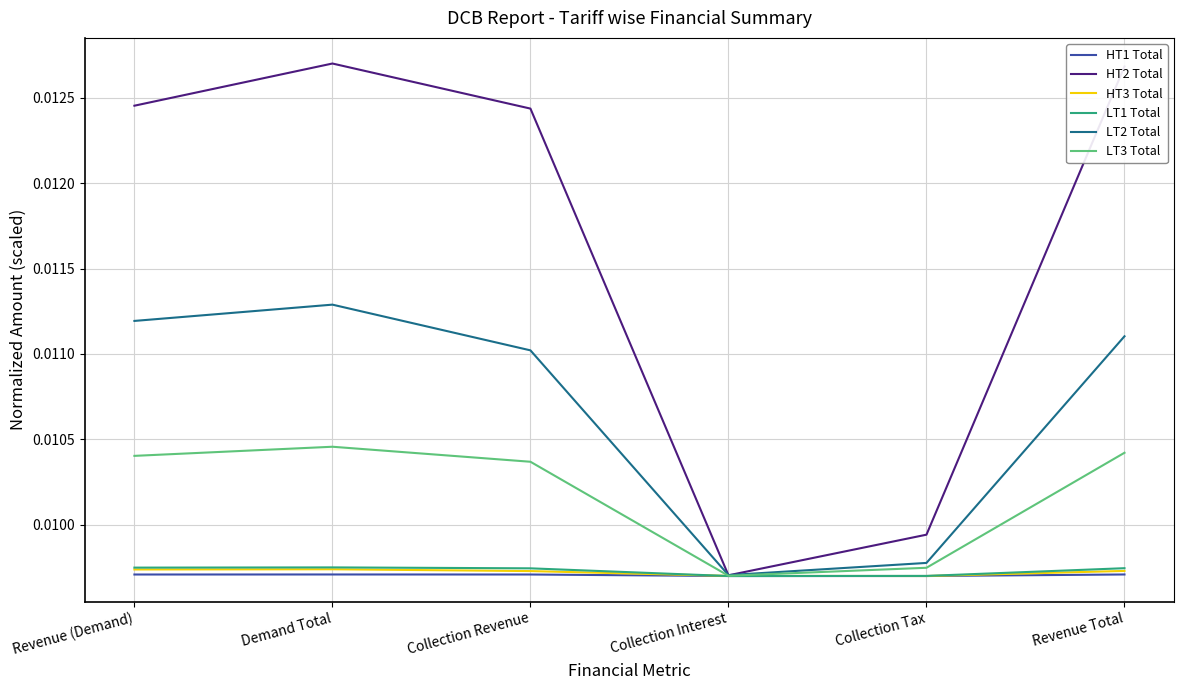

Which series has the largest range (max minus min)?

HT2 Total